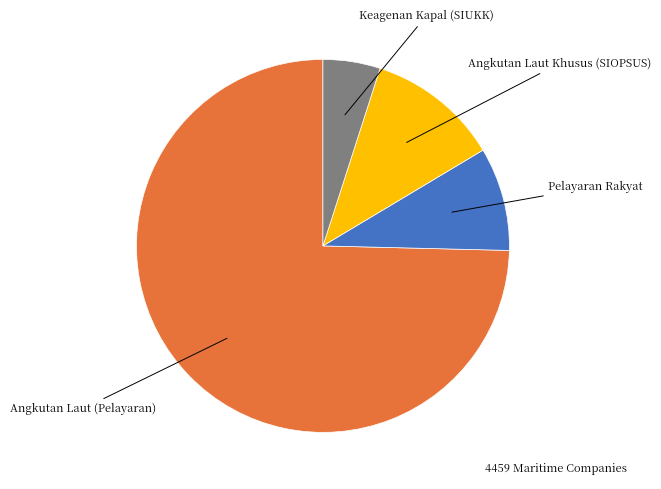

Is there a majority slice in this chart?

Yes